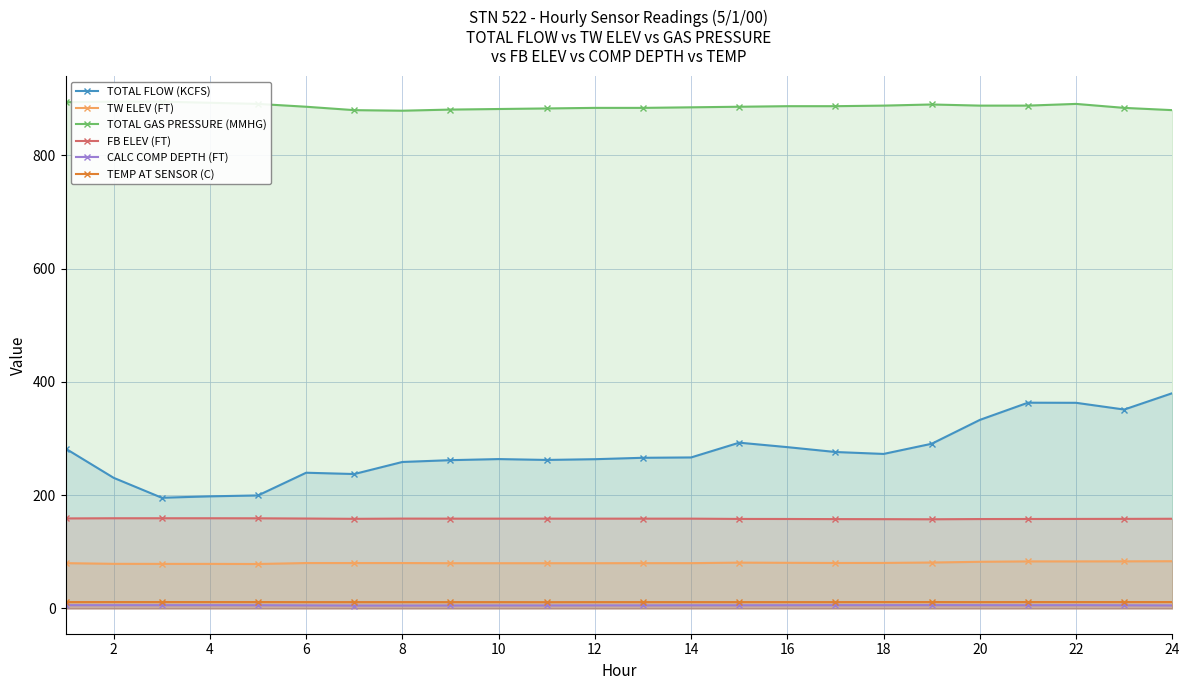

How many distinct data groups are displayed?

6